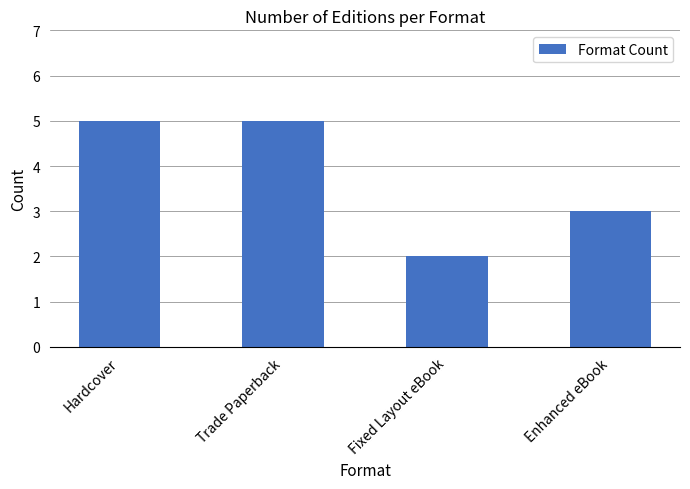

What is the label of the 3rd bar from the right?

Trade Paperback